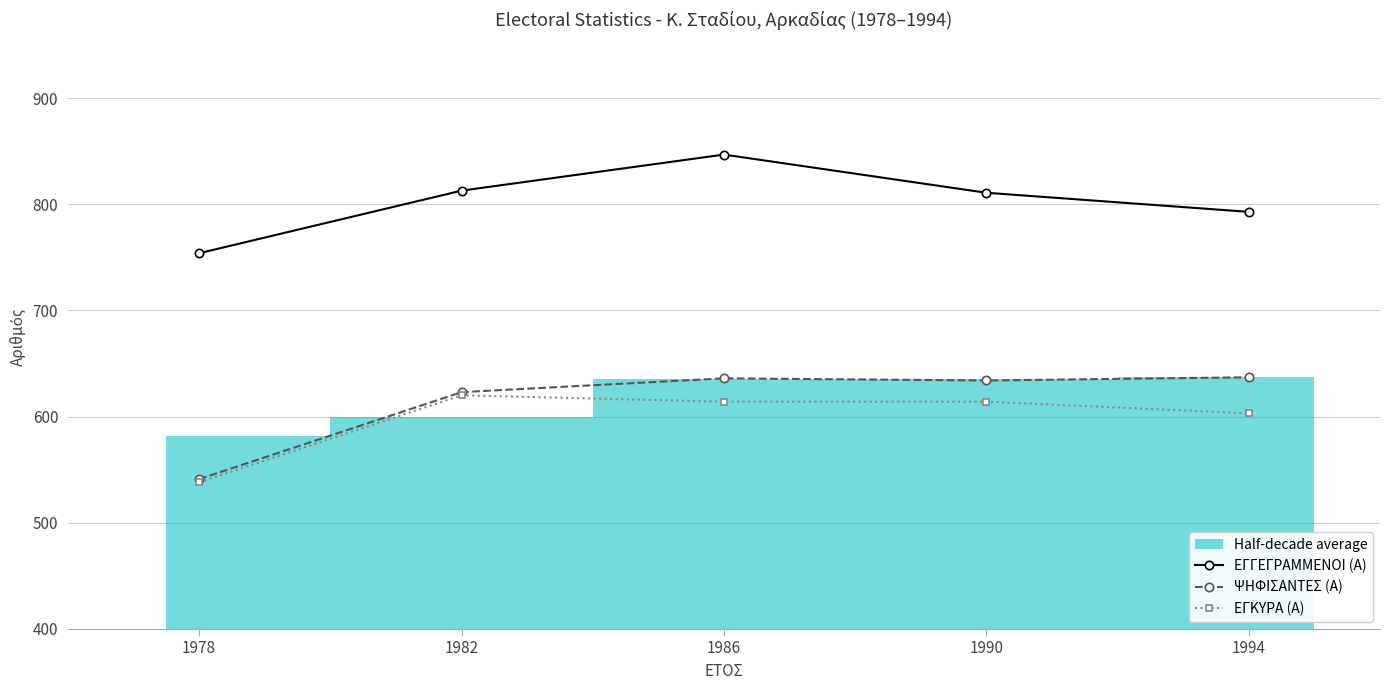

Reading left to right, what are all the values shown in this chart?

ΕΓΓΕΓΡΑΜΜΕΝΟΙ (Α): 1978=754	1982=813	1986=847	1990=811	1994=793
ΨΗΦΙΣΑΝΤΕΣ (Α): 1978=541	1982=623	1986=636	1990=634	1994=637
ΕΓΚΥΡΑ (Α): 1978=538	1982=620	1986=614	1990=614	1994=603